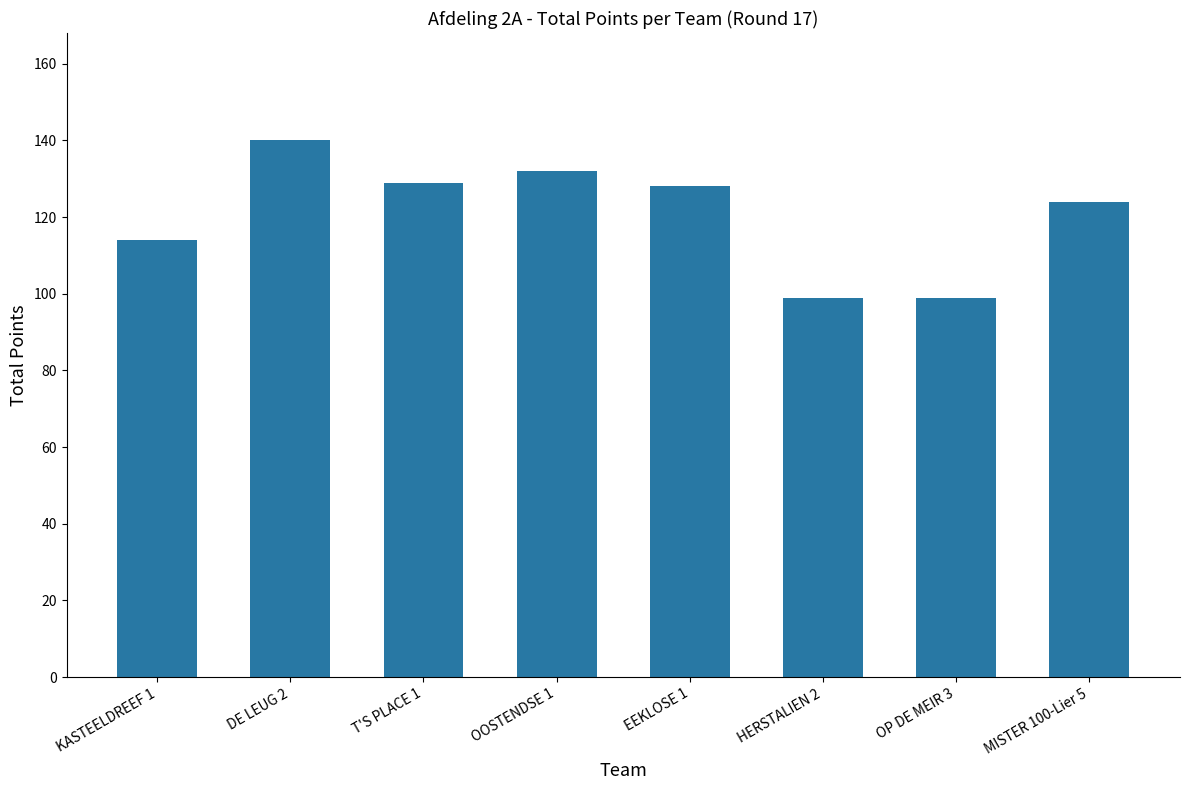

Count the number of data series in this chart.

1